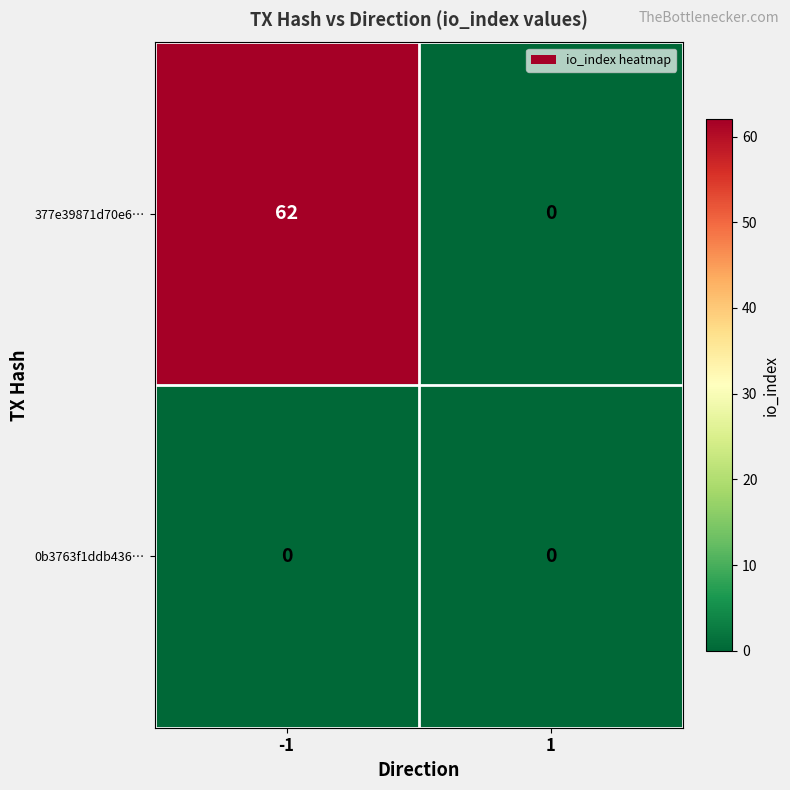

At which category is the sum across all series the highest?

-1